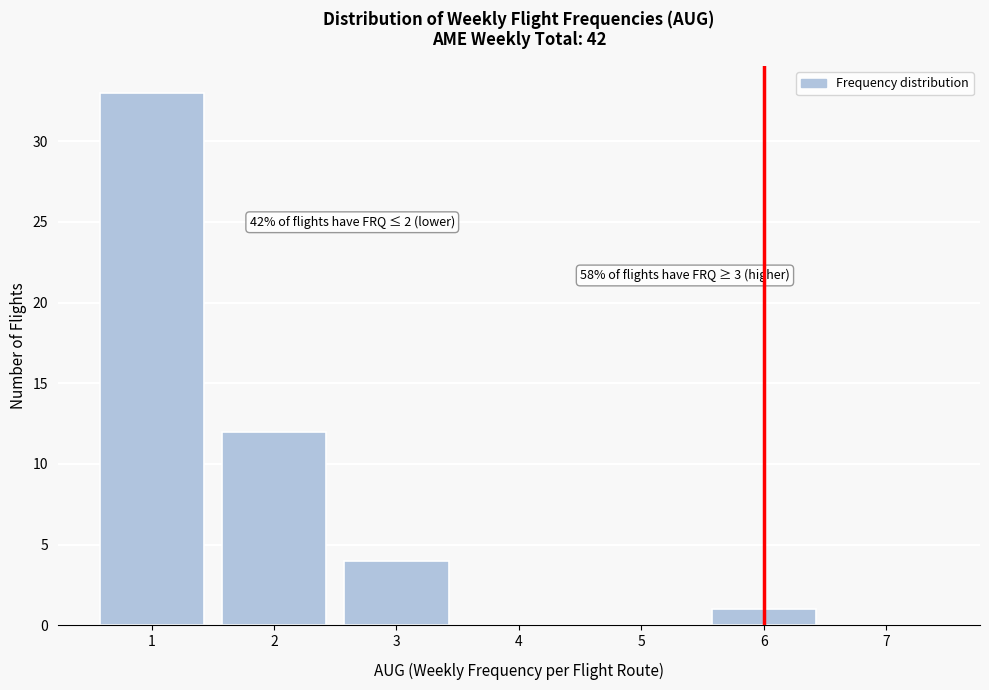

Which range on the x-axis has the tallest bar?

0.5 to 1.5